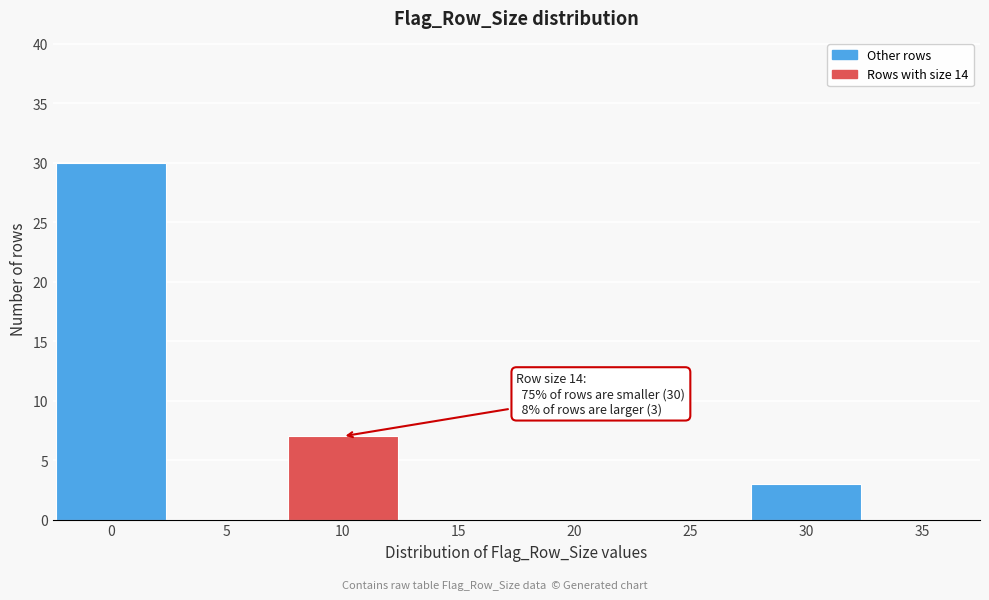

Reading left to right, transcribe all the data shown in this chart.

0=30	5=0	10=7	15=0	20=0	25=0	30=3	35=0